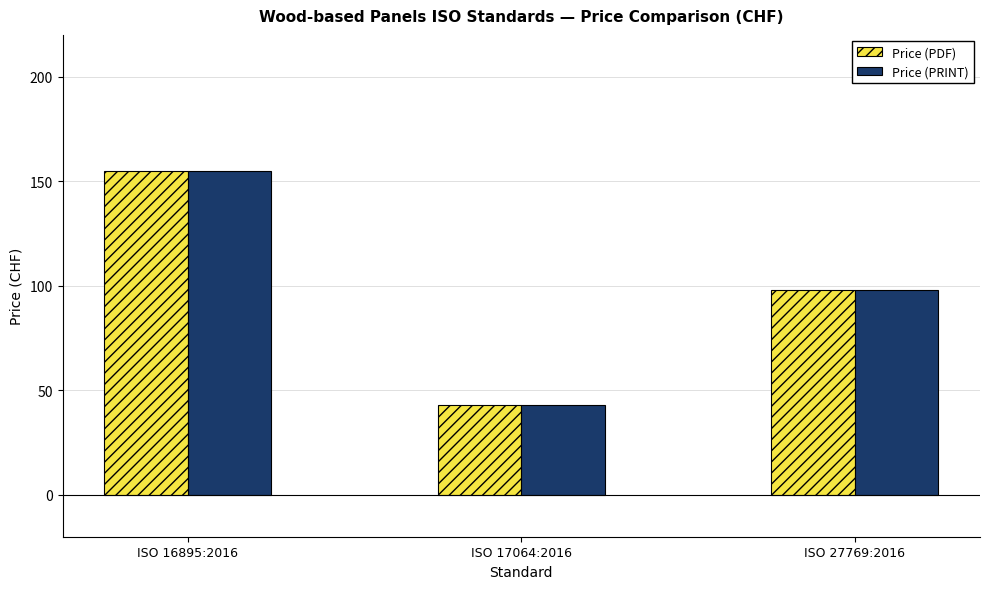

Read the Price (PRINT) value at ISO 27769:2016, to the nearest 50.

100